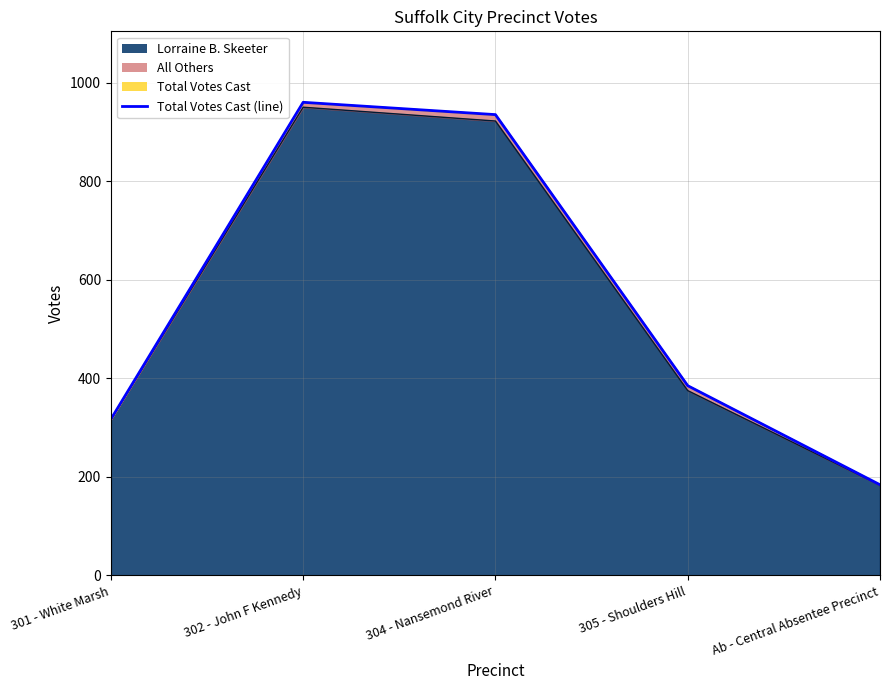

At how many categories does at least one series exceed 784?

2